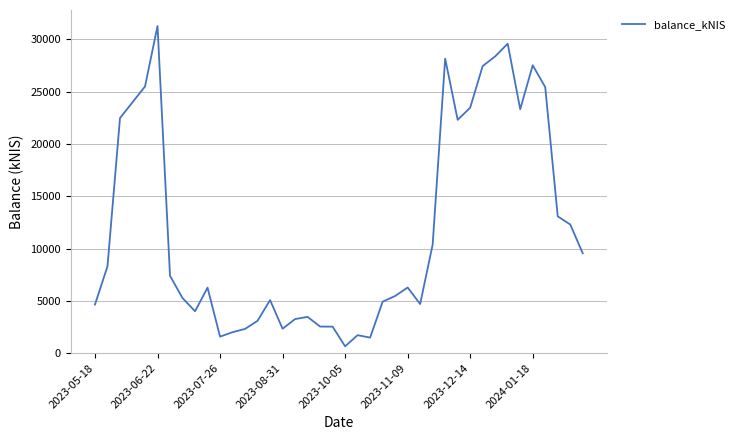

What is the difference between the maximum and minimum values?

30637.9